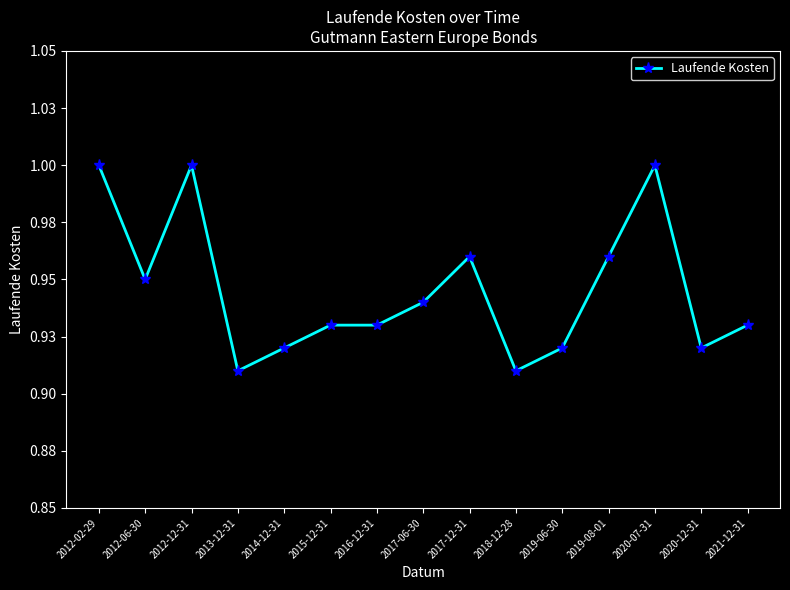

Count the values in the range 0 to 1.

15